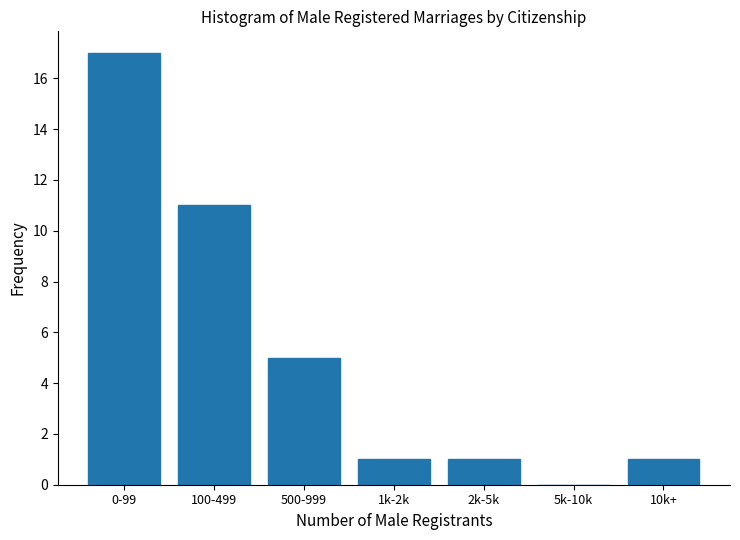

Reading left to right, list all the values displayed in this chart.

0-99=17	100-499=11	500-999=5	1k-2k=1	2k-5k=1	5k-10k=0	10k+=1